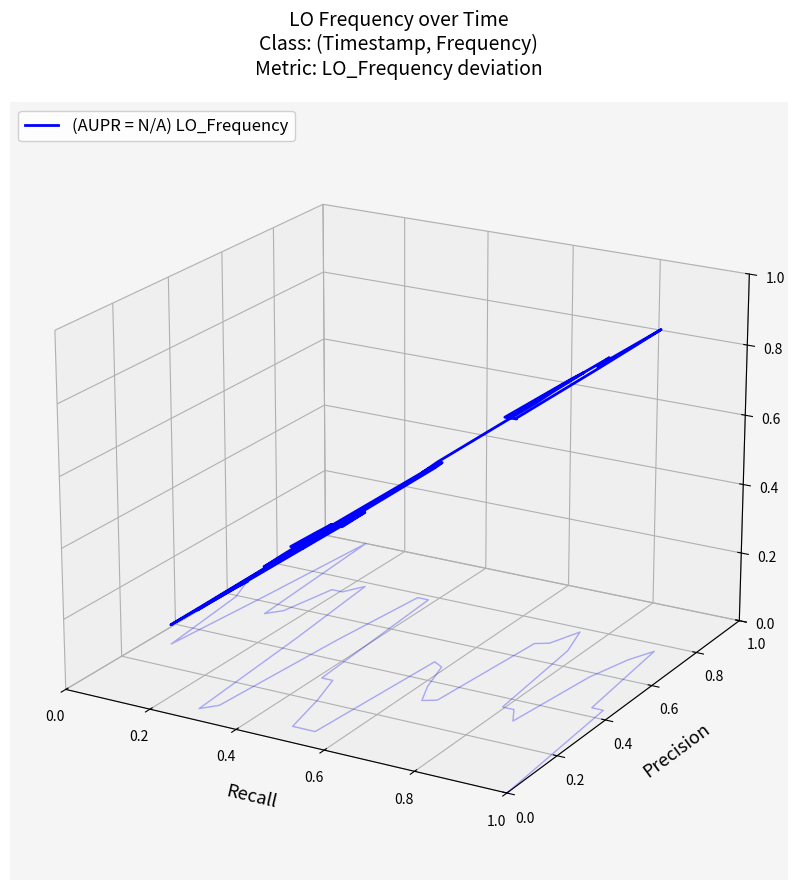

How many values exceed 0?

20